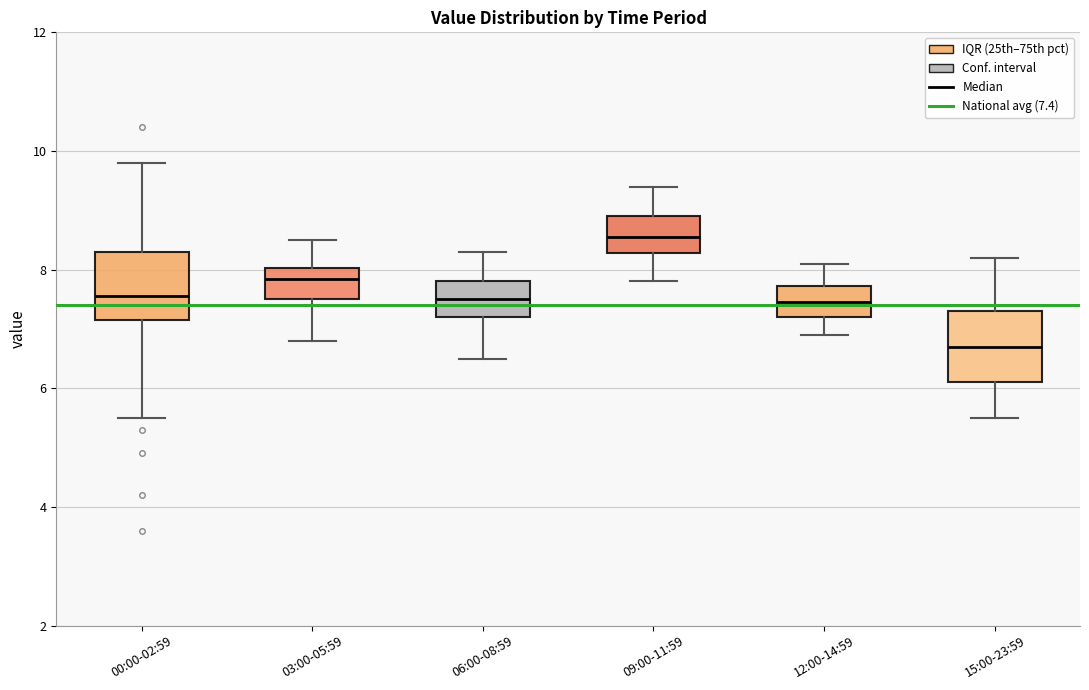

Which box's median line is the highest?

09:00-11:59